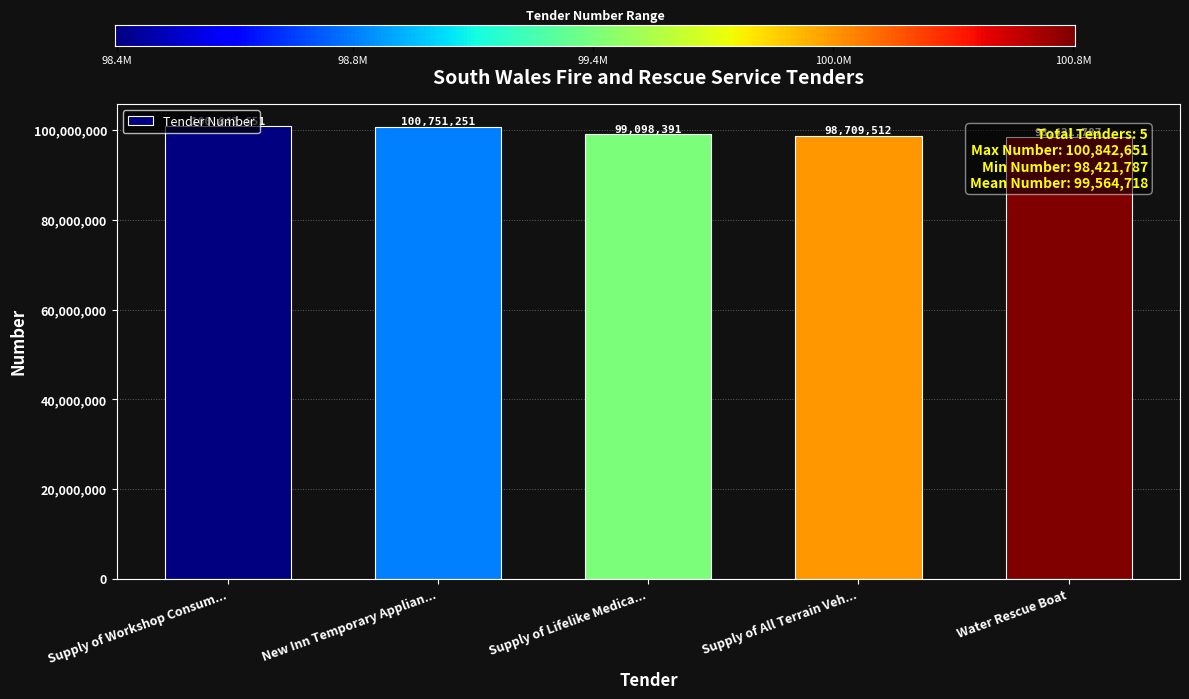

What is the difference between the maximum and minimum values?

2420864